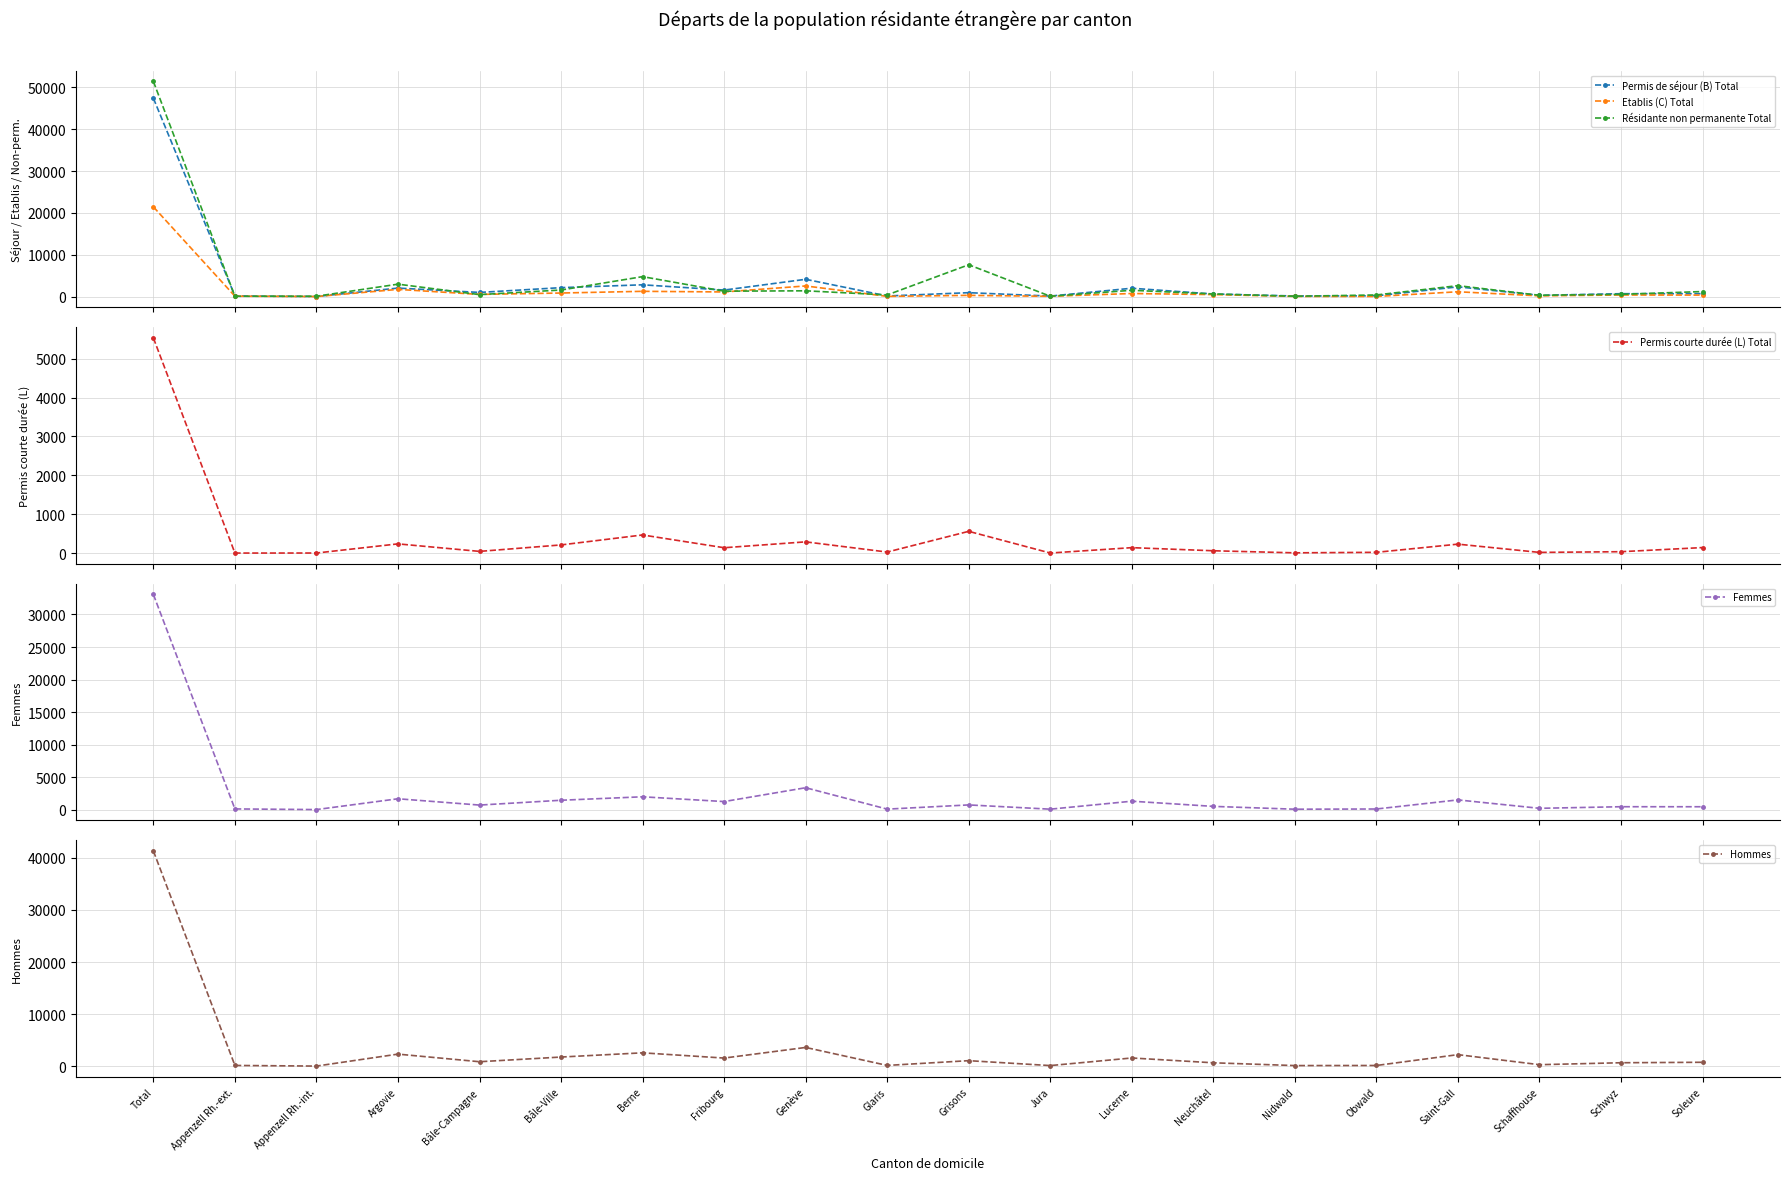

Reading left to right, extract all data points from this chart.

Permis de séjour (B) Total: 47409	167	35	2046	1009	2151	2831	1570	4147	160	948	135	2011	630	155	197	2344	315	705	713
Etablis (C) Total: 21451	116	24	1734	536	868	1273	1122	2558	70	309	82	752	492	53	47	1168	189	400	371
Résidante non permanente Total: 51424	95	100	2981	489	1583	4782	1309	1396	408	7620	97	1521	643	90	406	2627	327	550	1221
Permis courte durée (L) Total: 5532	5	6	241	48	214	470	142	293	31	563	6	144	64	11	24	234	22	40	146
Femmes: 33075	129	30	1690	721	1462	1994	1260	3386	98	745	91	1316	520	86	118	1515	224	468	465
Hommes: 41317	159	35	2331	872	1771	2580	1574	3612	163	1075	132	1591	666	133	150	2231	302	677	765